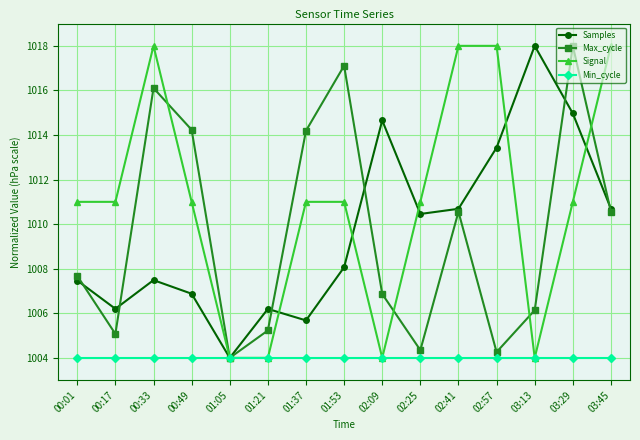

Is the value of Min_cycle at 00:01 greater than the value of Max_cycle at 02:41?

No